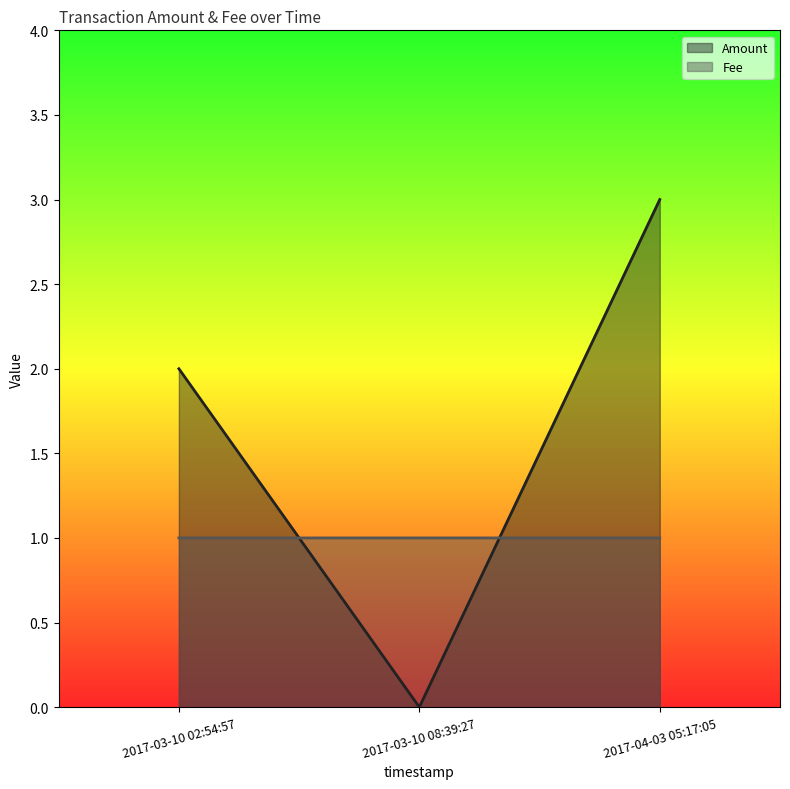

Which category has the highest value in the Amount series?

2017-04-03 05:17:05